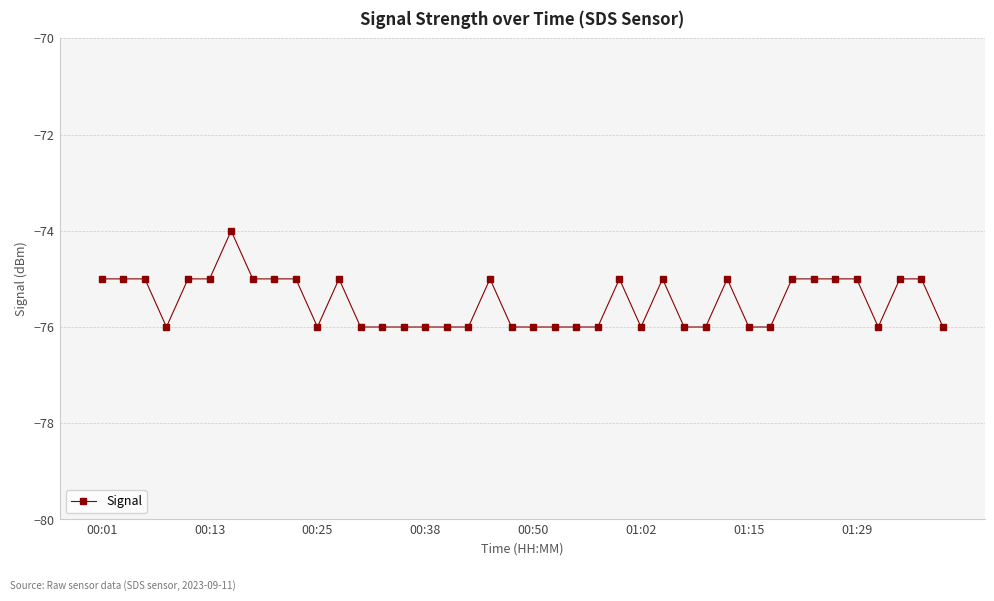

Reading left to right, list all the values displayed in this chart.

-75	-75	-75	-76	-75	-75	-74	-75	-75	-75	-76	-75	-76	-76	-76	-76	-76	-76	-75	-76	-76	-76	-76	-76	-75	-76	-75	-76	-76	-75	-76	-76	-75	-75	-75	-75	-76	-75	-75	-76